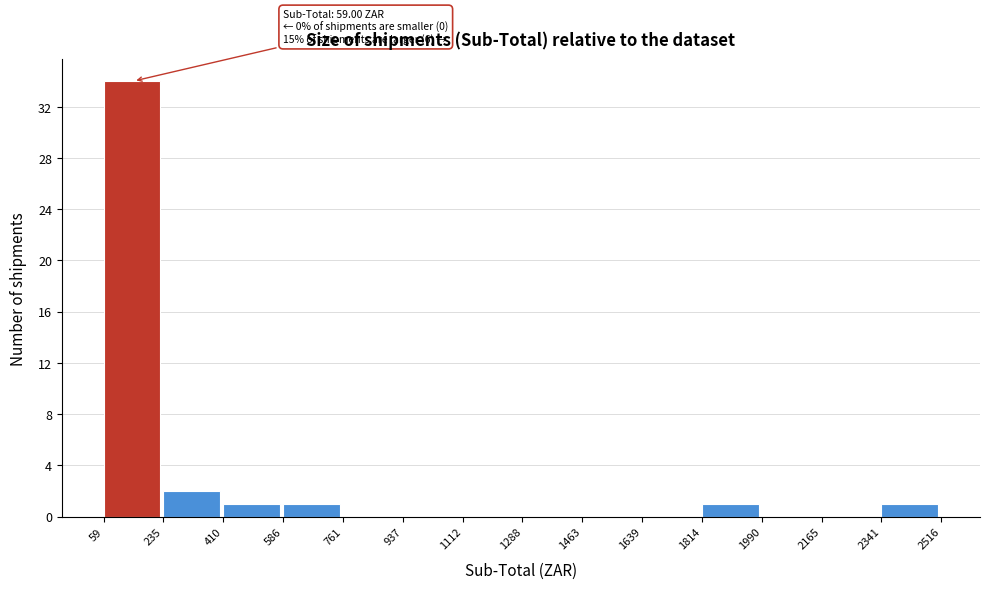

Which range on the x-axis has the tallest bar?

59 to 235